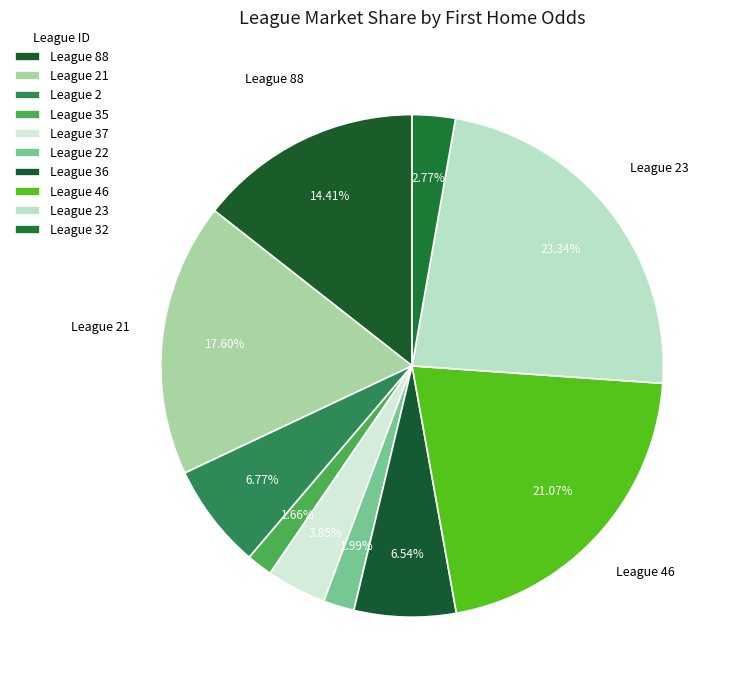

Count the number of slices in the pie.

10